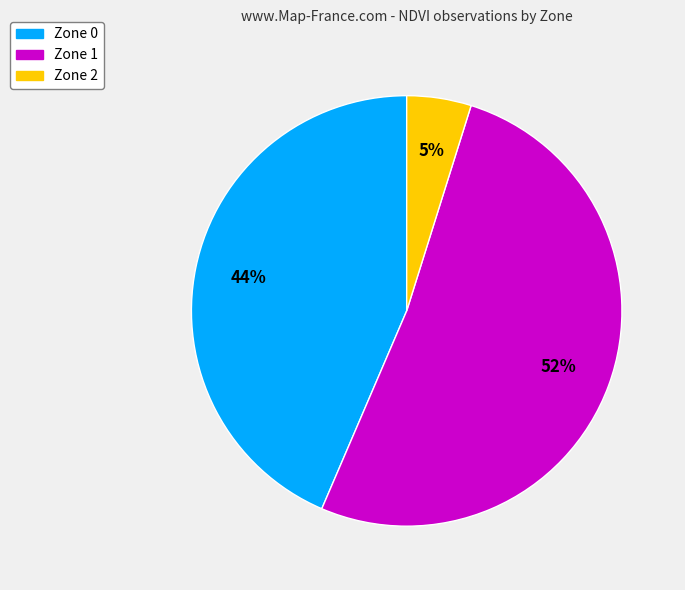

Between Zone 1 and Zone 2, which is larger?

Zone 1